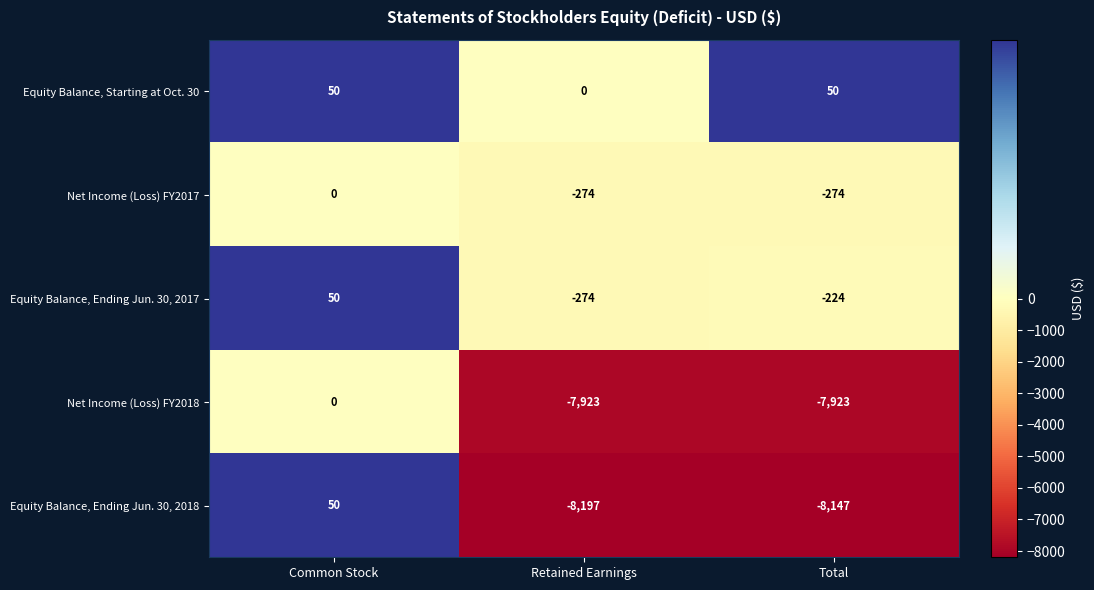

Which series changed the most between Common Stock and Total?

Equity Balance, Ending Jun. 30, 2018